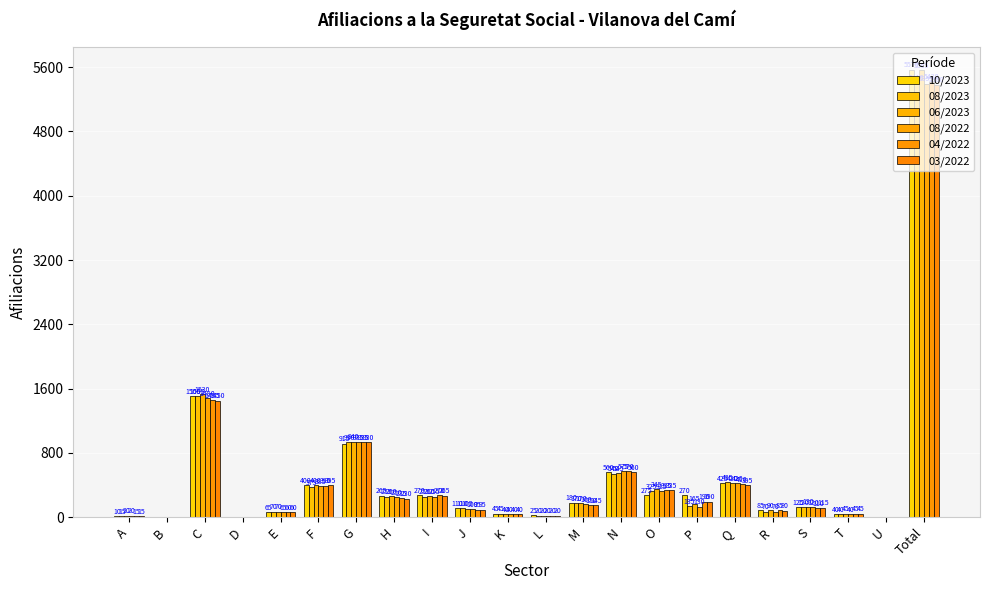

What is the value of the 06/2023 bar at the 11th from the left?

40